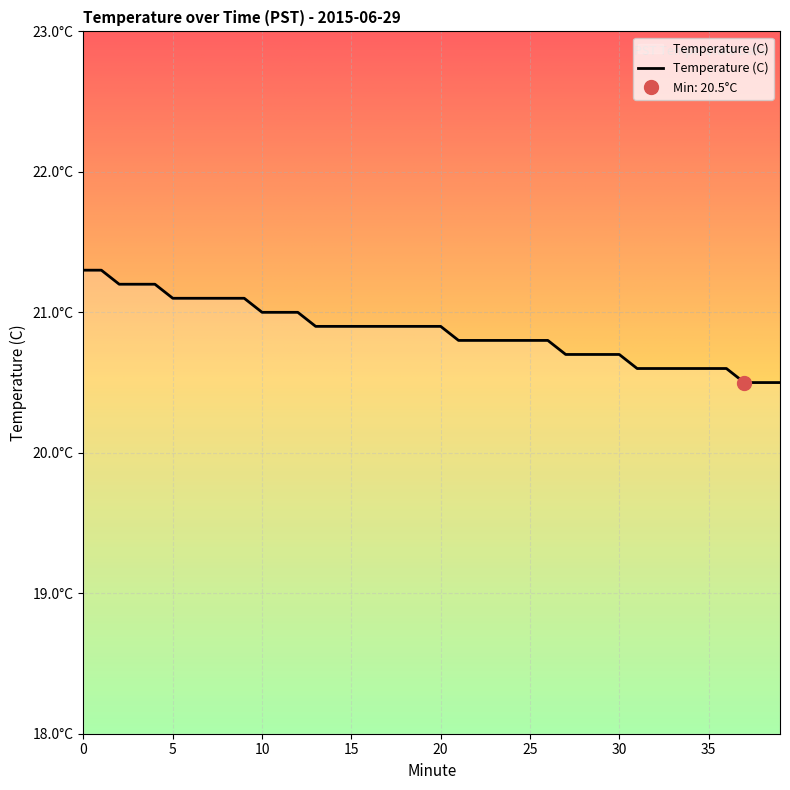

The value at 34 is 20.6. True or false?

True